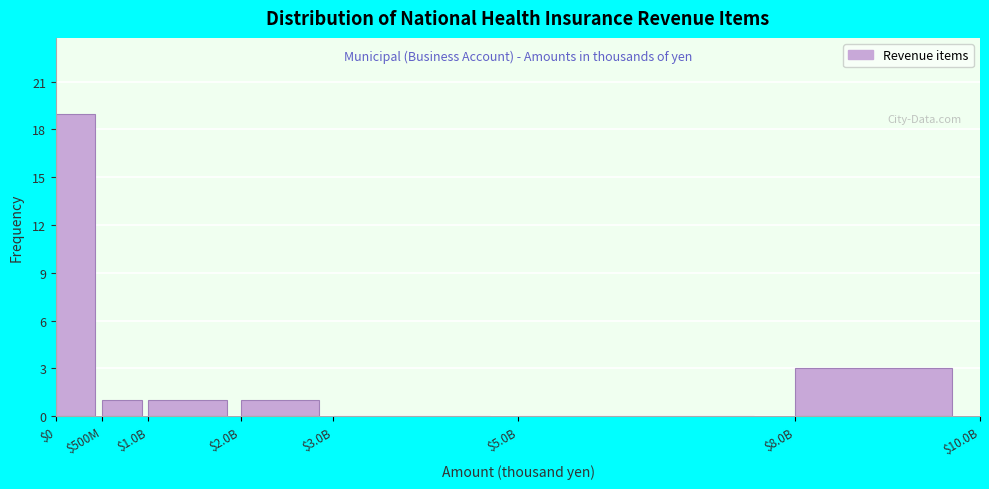

Where is the data nearest to the value 9?

$8.0B